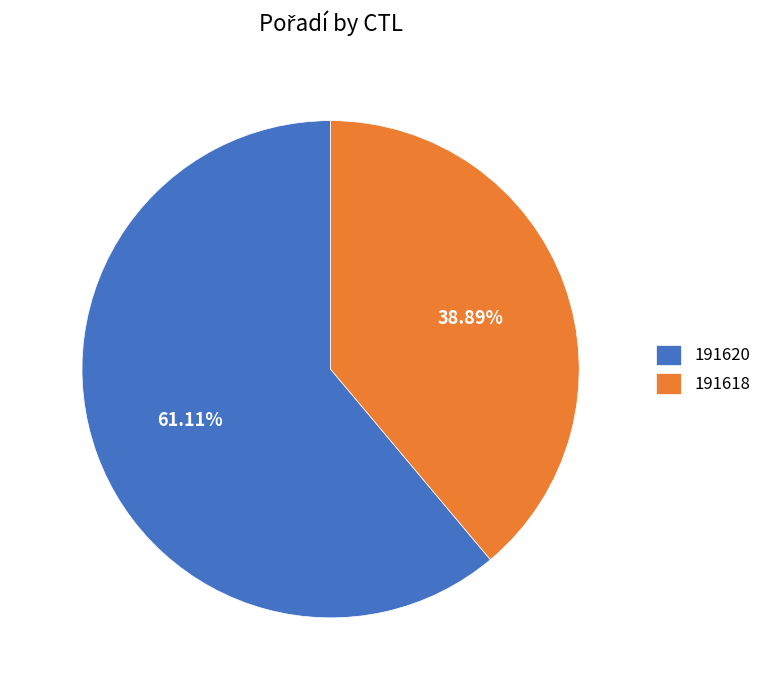

Does 191620 account for over 50% of the chart?

Yes